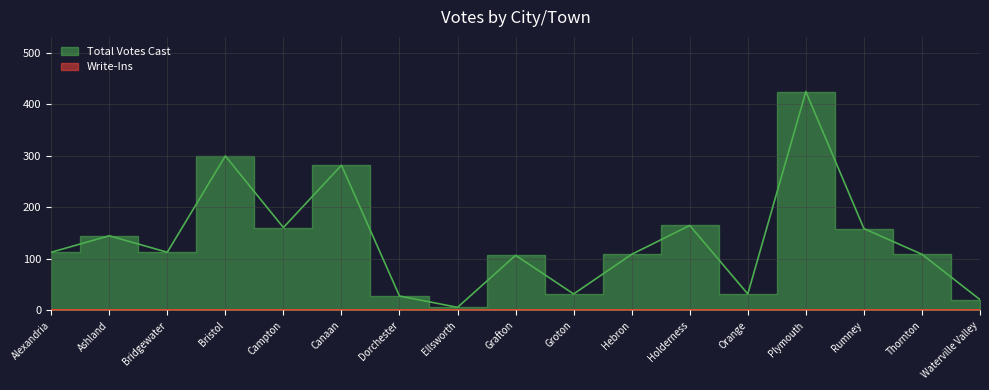

What is the smallest value displayed?

6